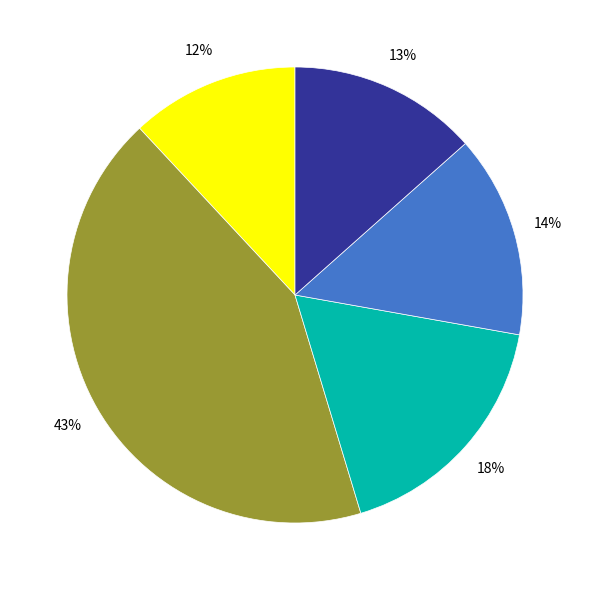

Is there any slice that represents more than half of the pie?

No